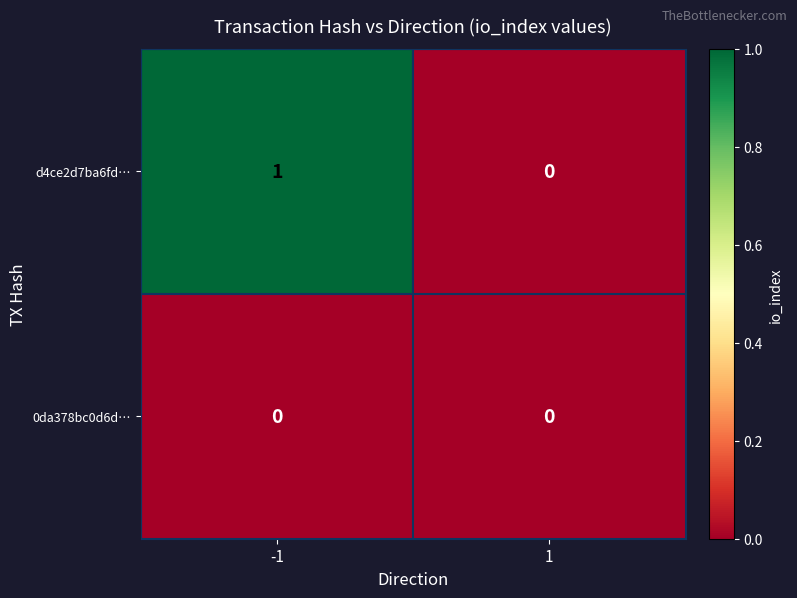

The 0da378bc0d6d… series shows 0 at -1. True or false?

True